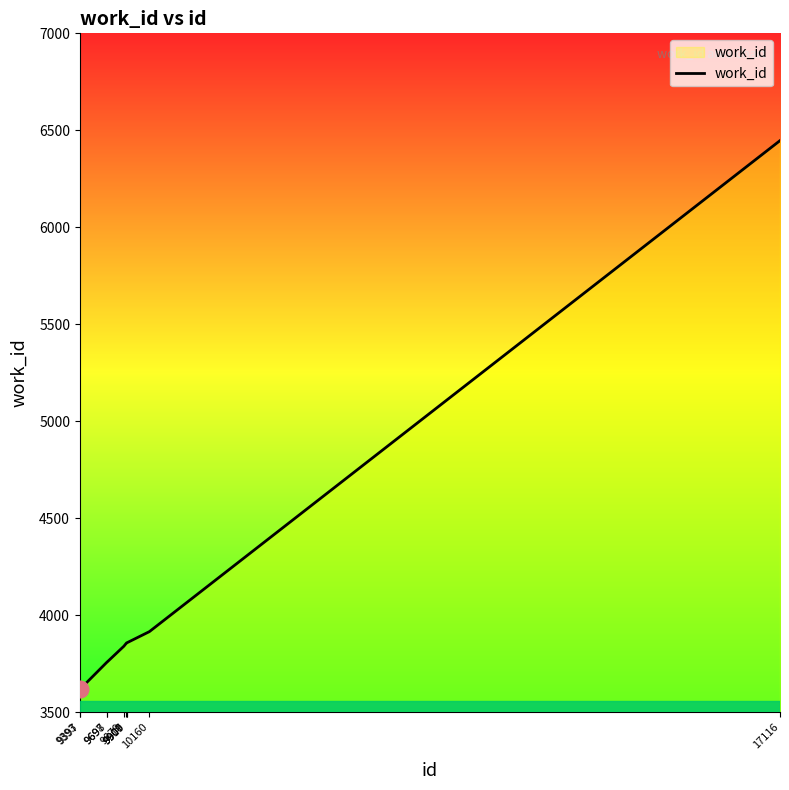

What is the maximum value shown in the chart?

6447